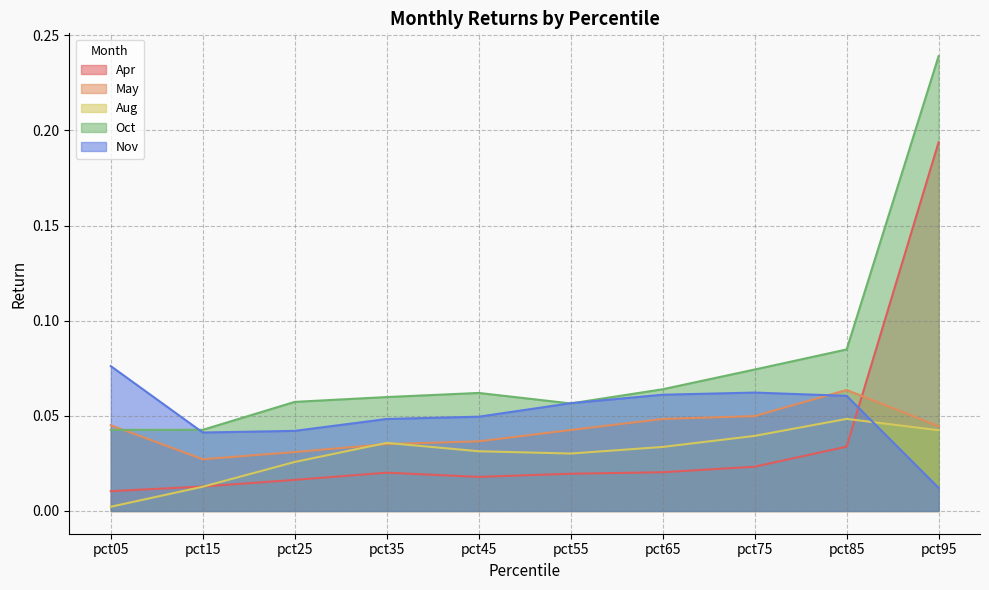

Which category has the lowest value in the Aug series?

pct05